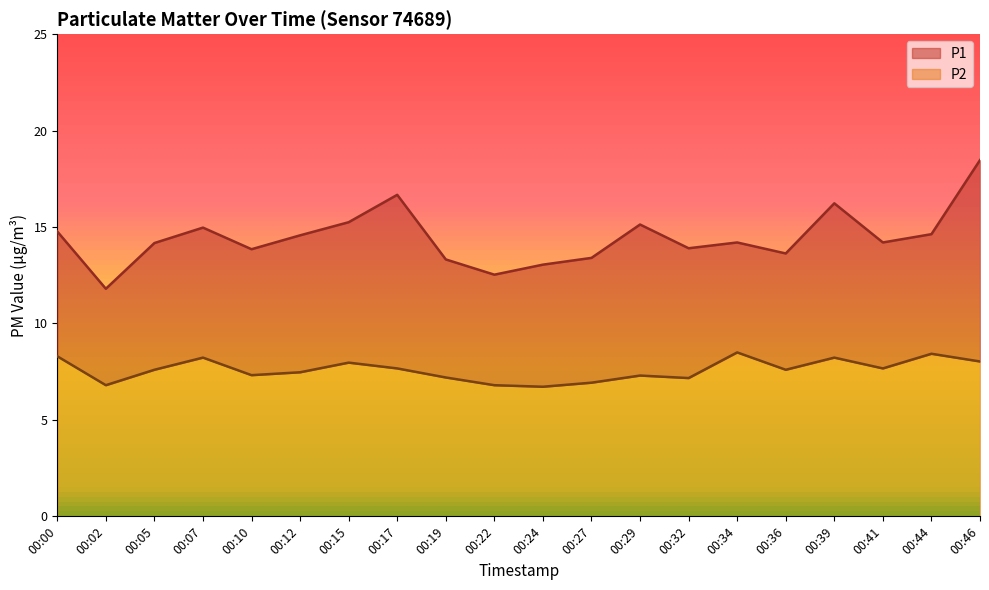

At which label does P2 reach its peak?

00:34